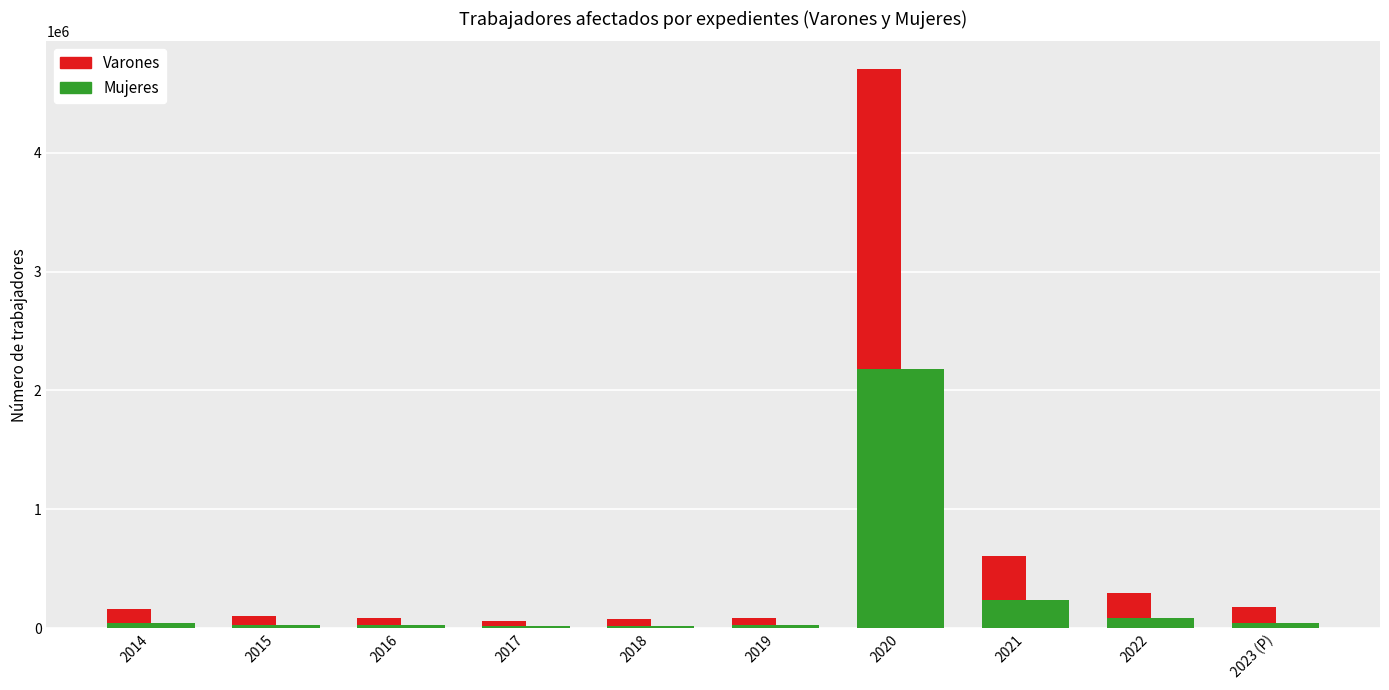

True or false: Mujeres has a value of 23623 at 2016.

True